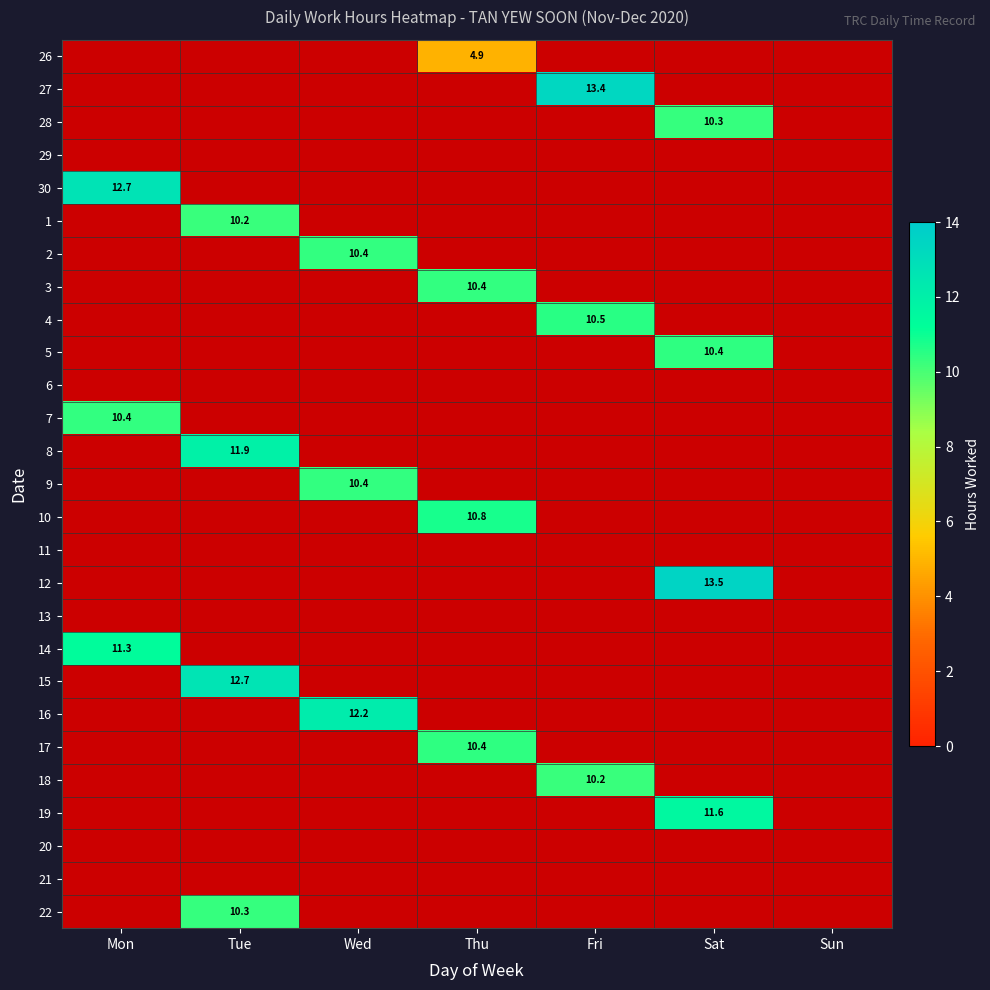

The 30 series shows 5.5 at Mon. True or false?

False